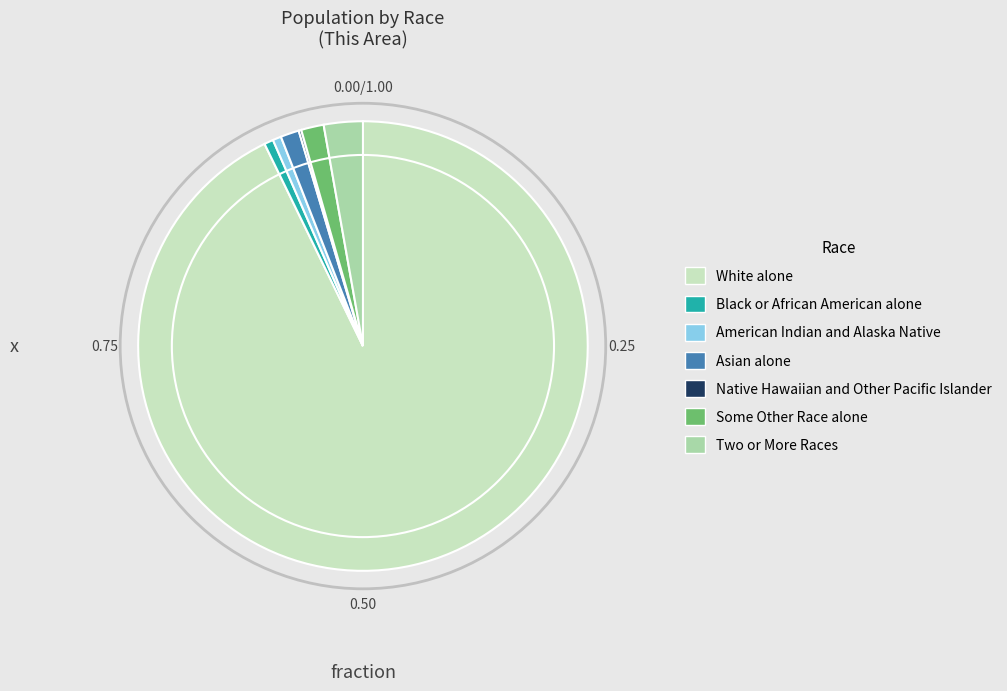

What is the largest slice in the pie chart?

White alone